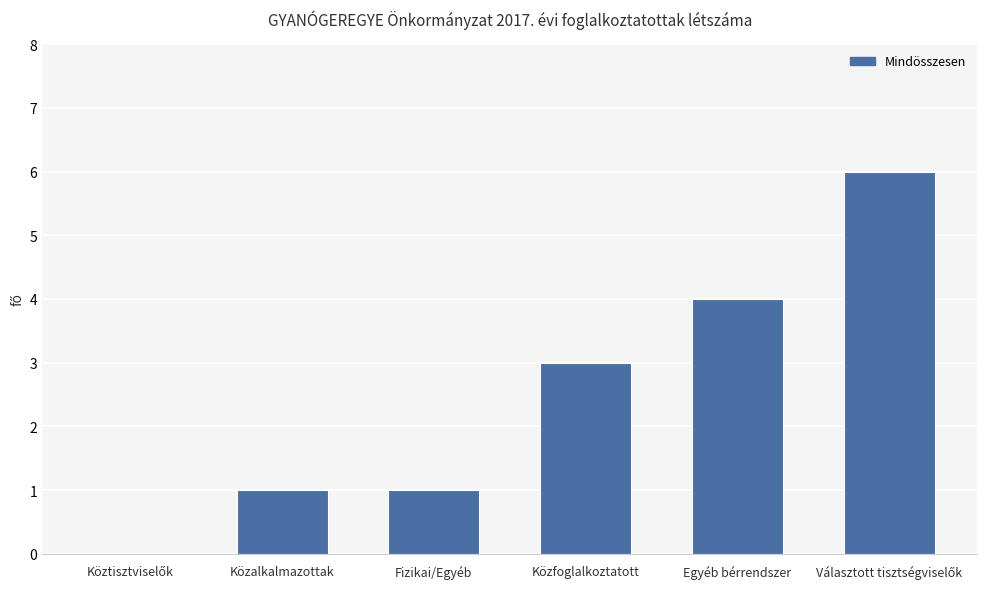

What is the maximum value shown in the chart?

6